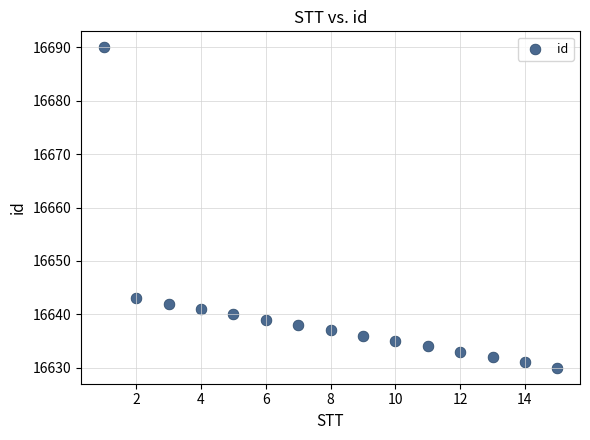

What Y value in the scatter plot is closest to 16660?

16643